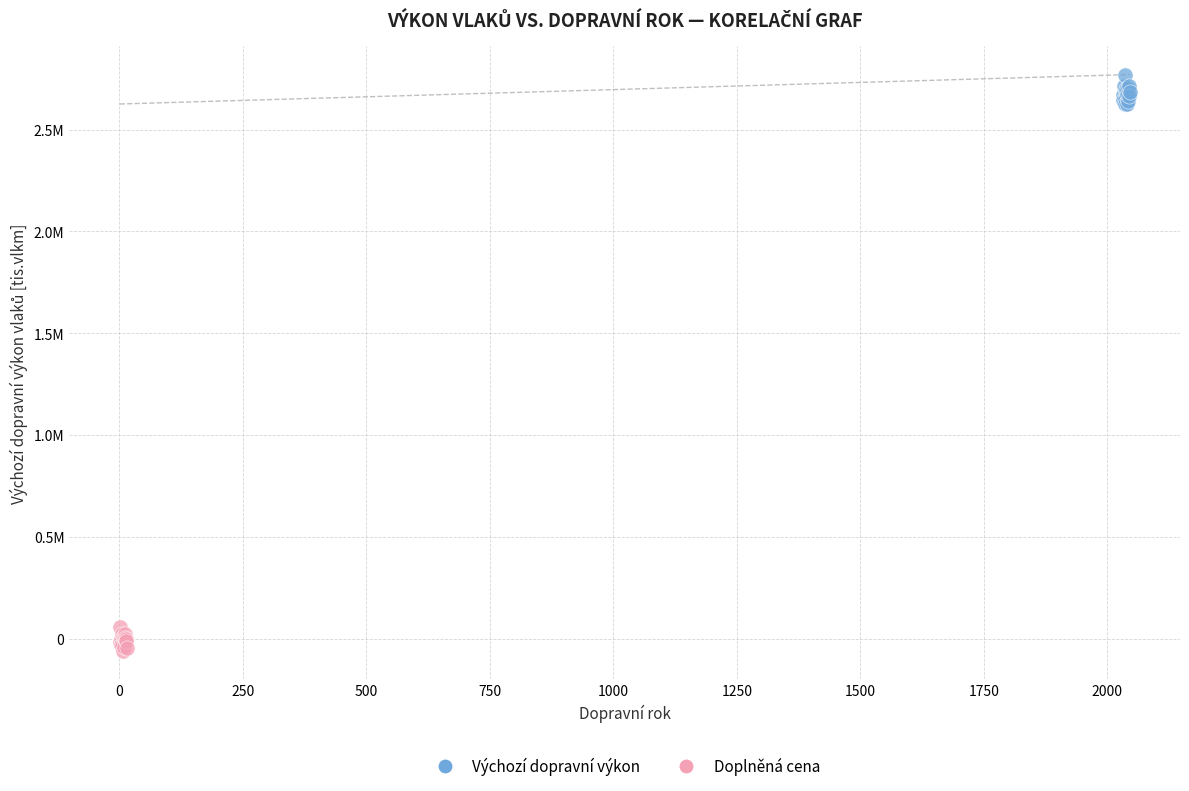

What are all the series names shown in the legend?

Výchozí dopravní výkon, Doplněná cena